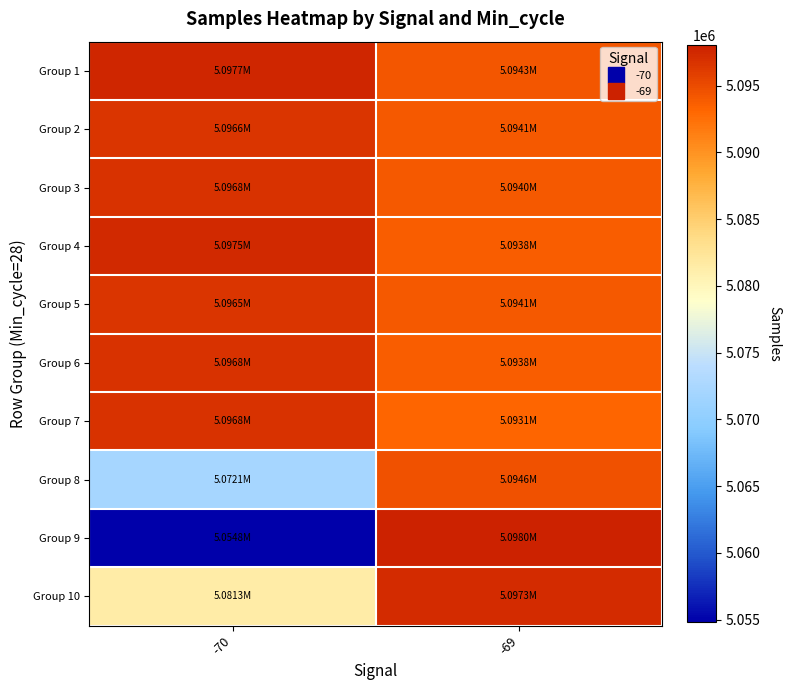

At which category does the chart reach its peak across all series?

-69